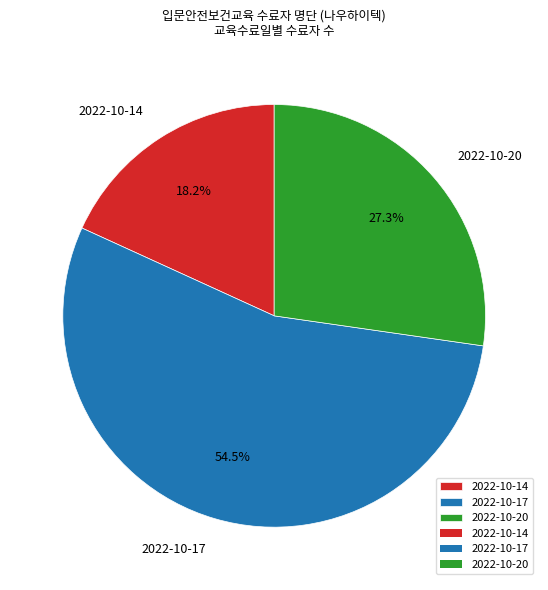

To the nearest percent, what percentage of the pie is 2022-10-14?

18%